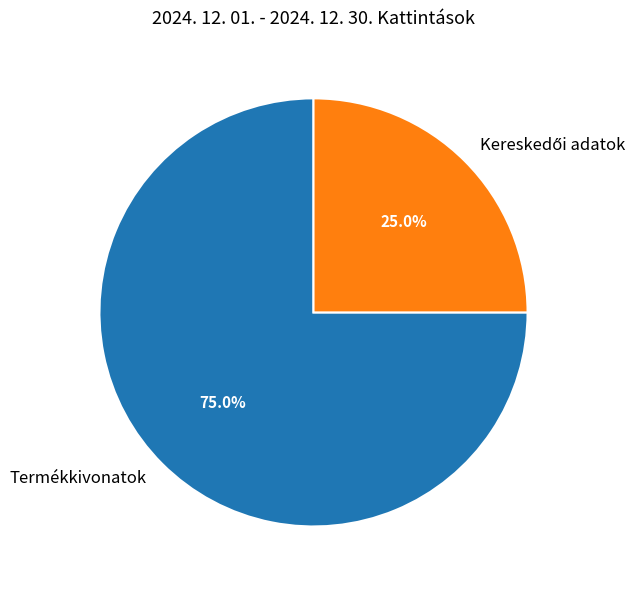

How much of the chart is everything except Termékkivonatok?

25.0%